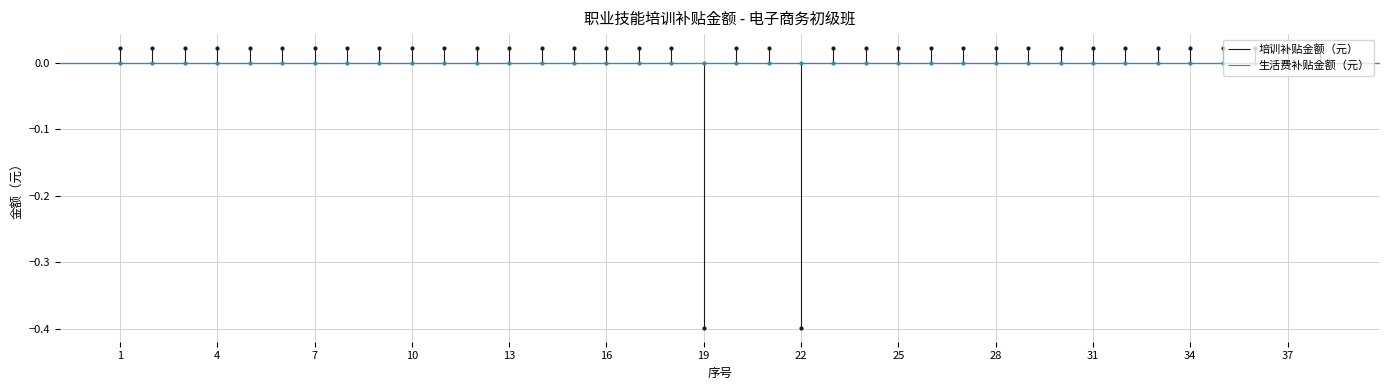

What is the difference between the maximum and minimum values?

0.4